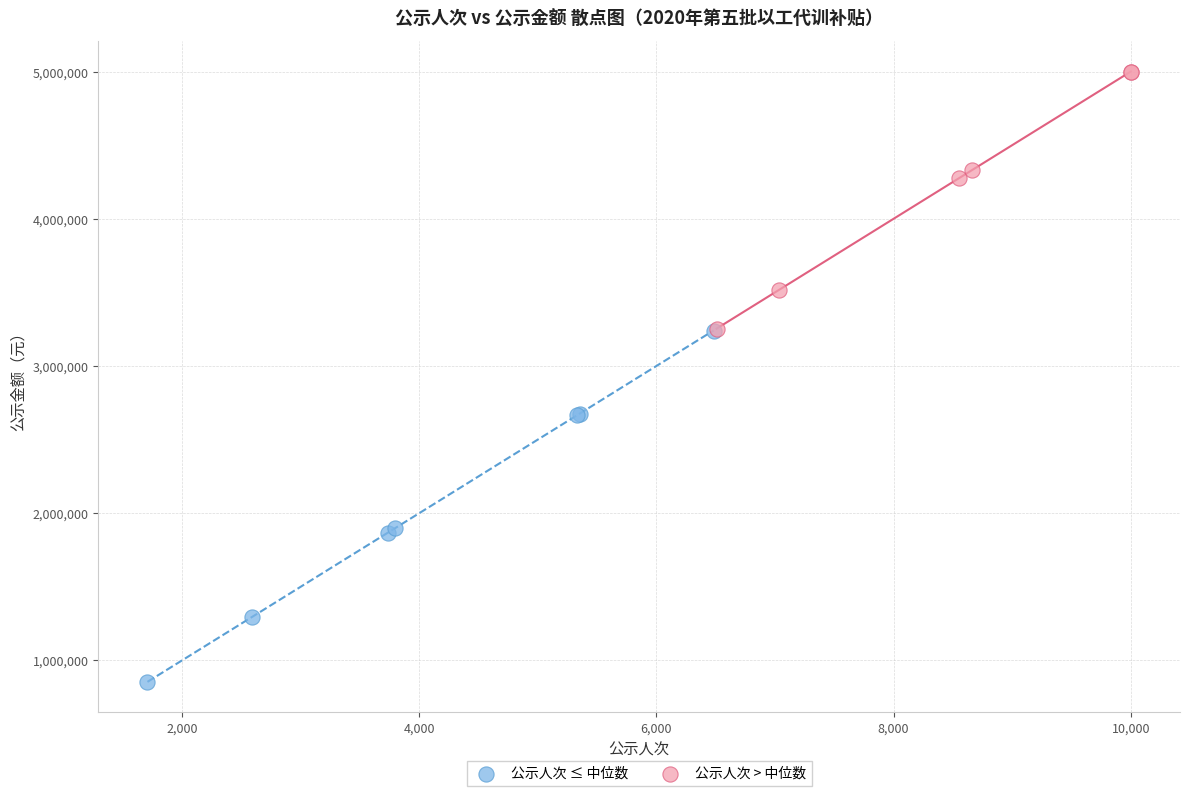

Which series contains the highest Y value?

公示人次 > 中位数